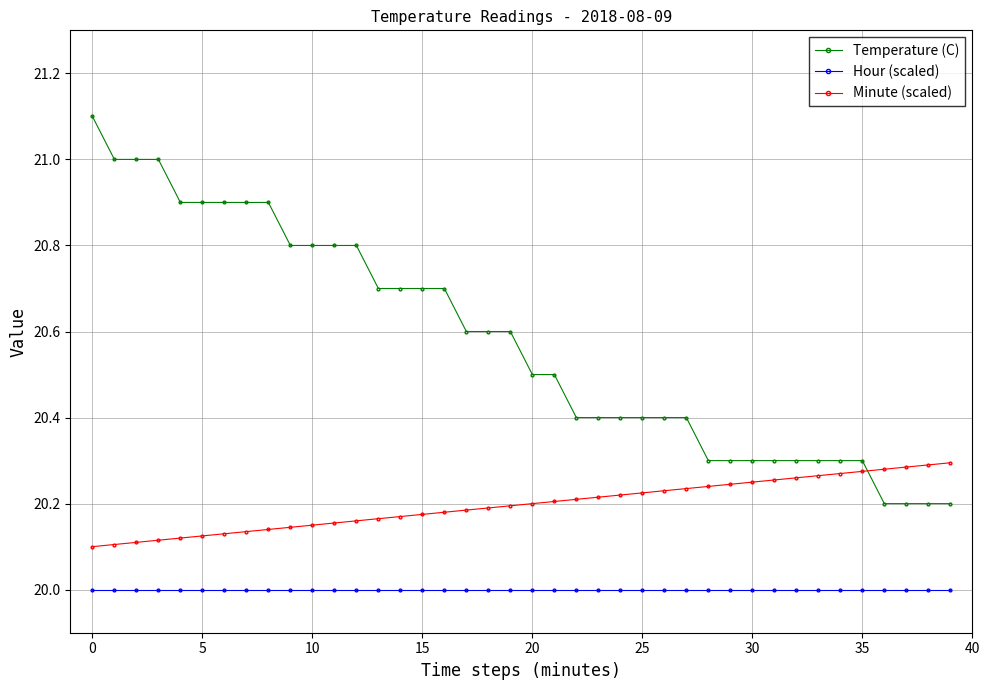

Which series has the largest total across all categories?

Temperature (C)